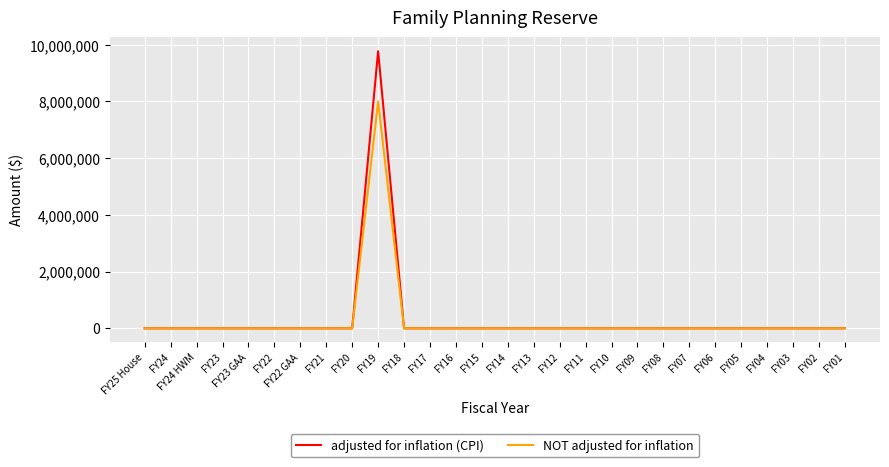

Which label corresponds to the largest value in the chart?

FY19